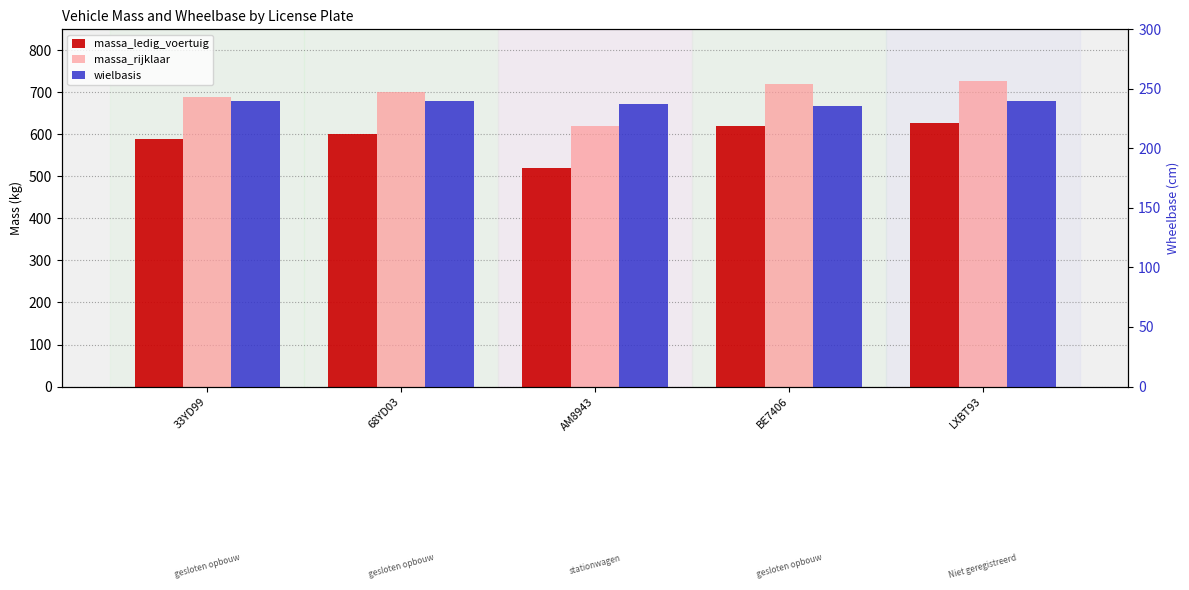

What are all the series names shown in the legend?

massa_ledig_voertuig, massa_rijklaar, wielbasis